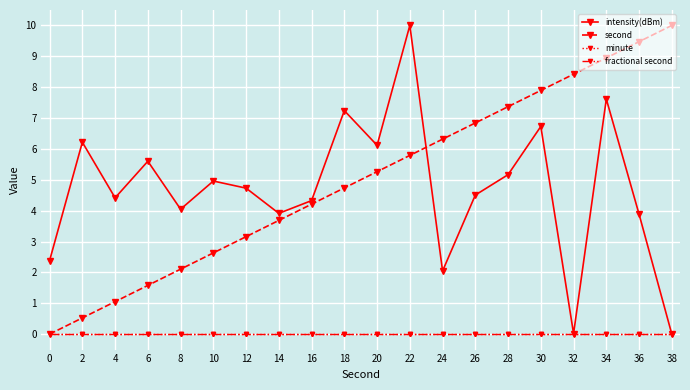

True or false: fractional second and intensity(dBm) cross at least once.

False